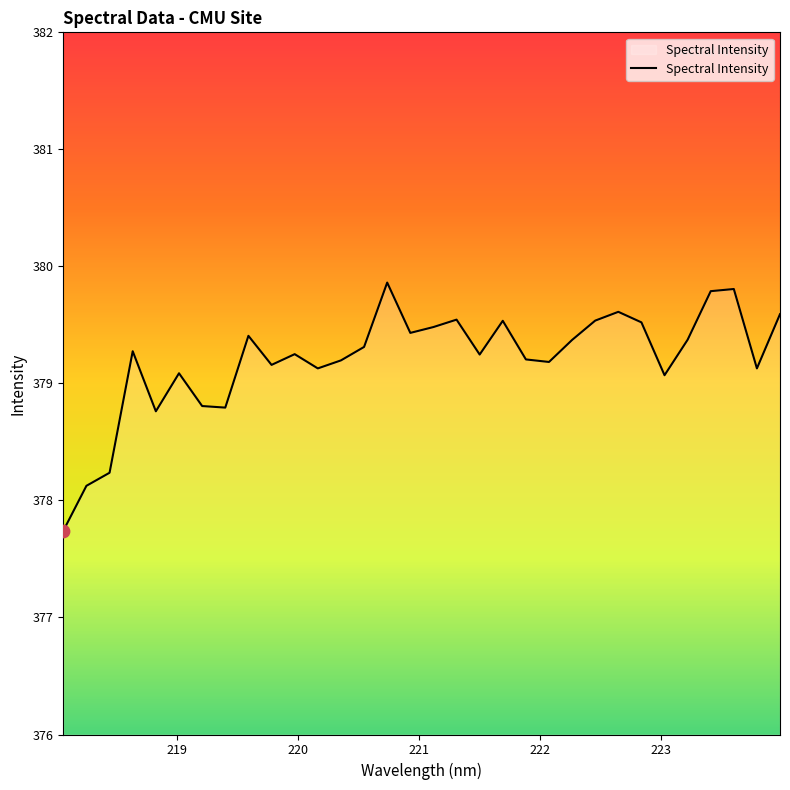

What is the difference between the maximum and minimum values?

2.1